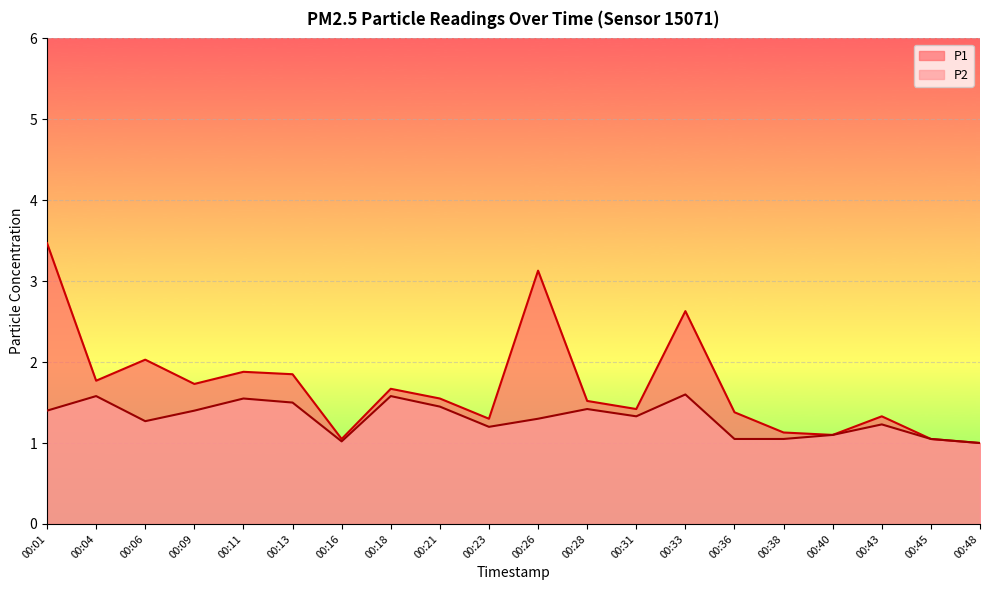

Rank the series by their maximum value, from lowest to highest.

P2, P1